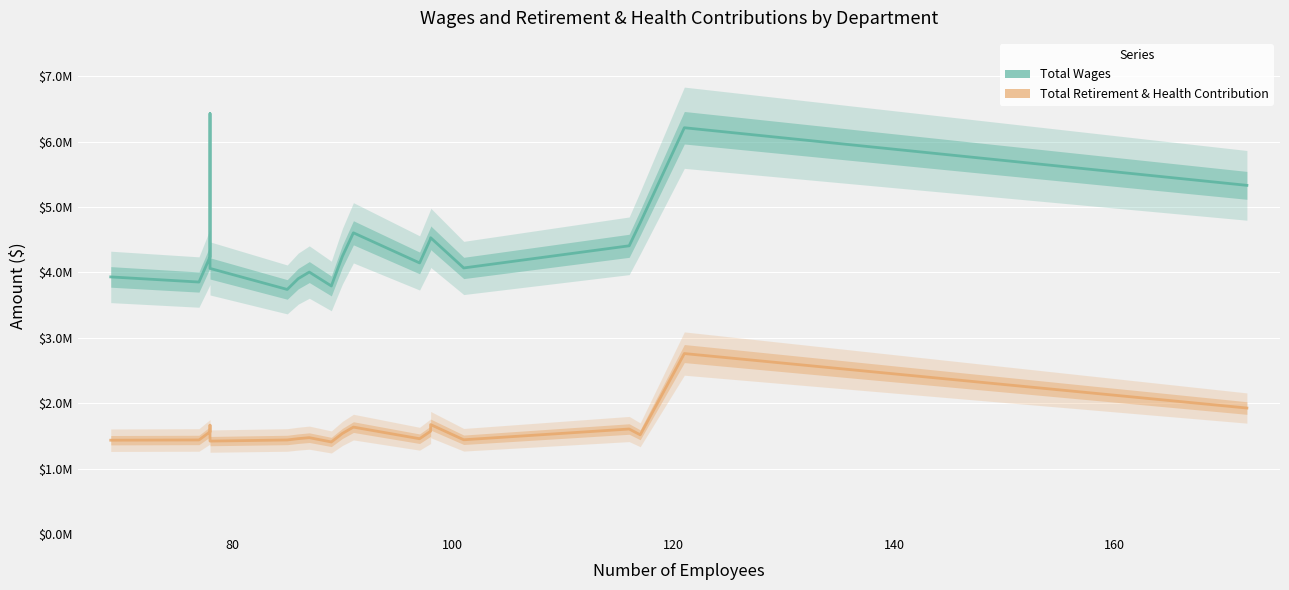

The Total Wages series shows 5845655 at 15. True or false?

False